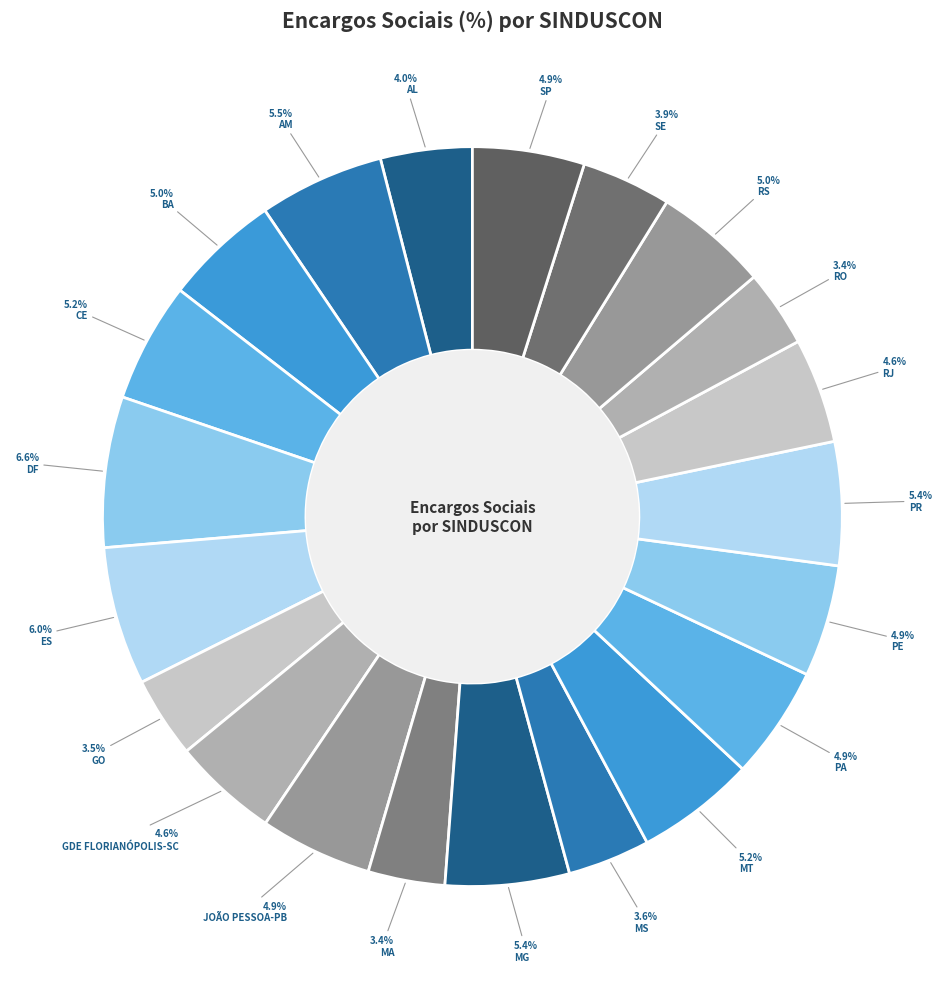

How many slices are in this pie chart?

21